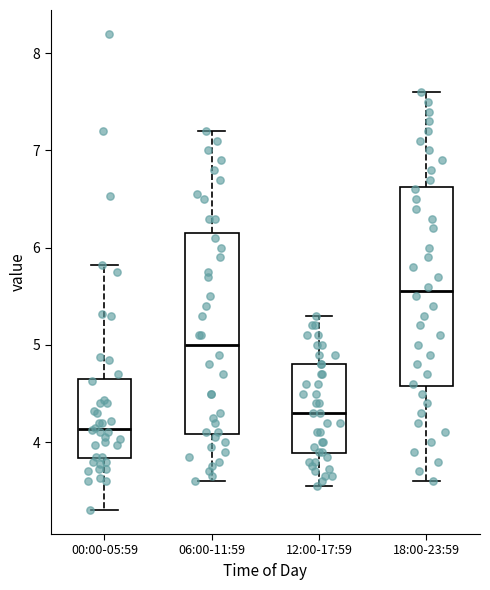

Reading left to right, transcribe this box plot: for each box, give where its median line is, the range the box spans, and where its two whiskers end, as read against the y-axis. The values are not printed on the chart, so give them approximately, as read against the axis.

00:00-05:59: median 4.1, box 3.8 to 4.6, whiskers 3.3 to 5.8
06:00-11:59: median 5.0, box 4.1 to 6.2, whiskers 3.6 to 7.2
12:00-17:59: median 4.3, box 3.9 to 4.8, whiskers 3.6 to 5.3
18:00-23:59: median 5.6, box 4.6 to 6.6, whiskers 3.6 to 7.6